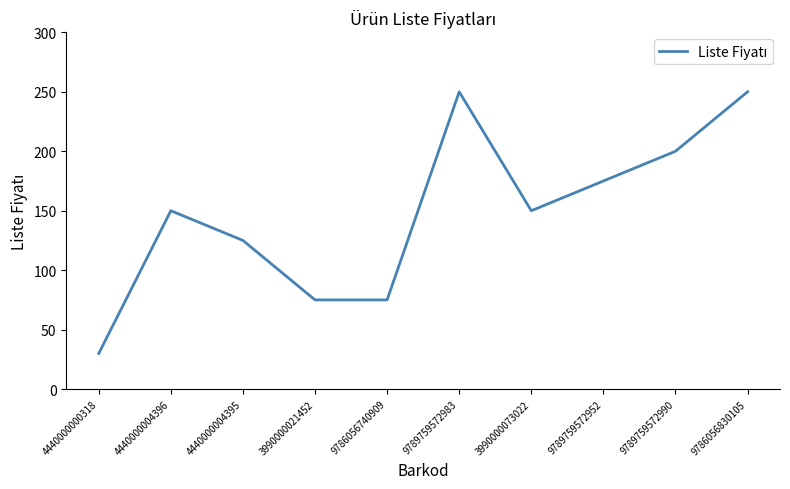

How many values are below 150?

4